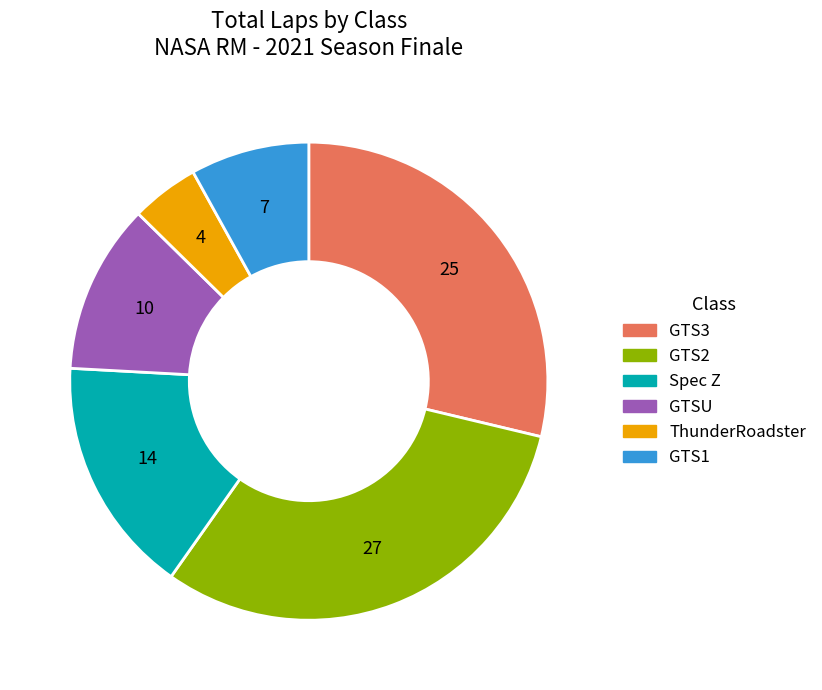

Is there any slice that represents more than half of the pie?

No